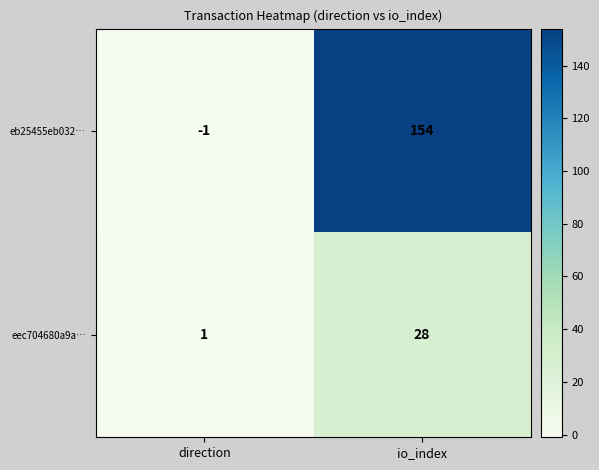

The value of eb25455eb032… at io_index is 154. True or false?

True